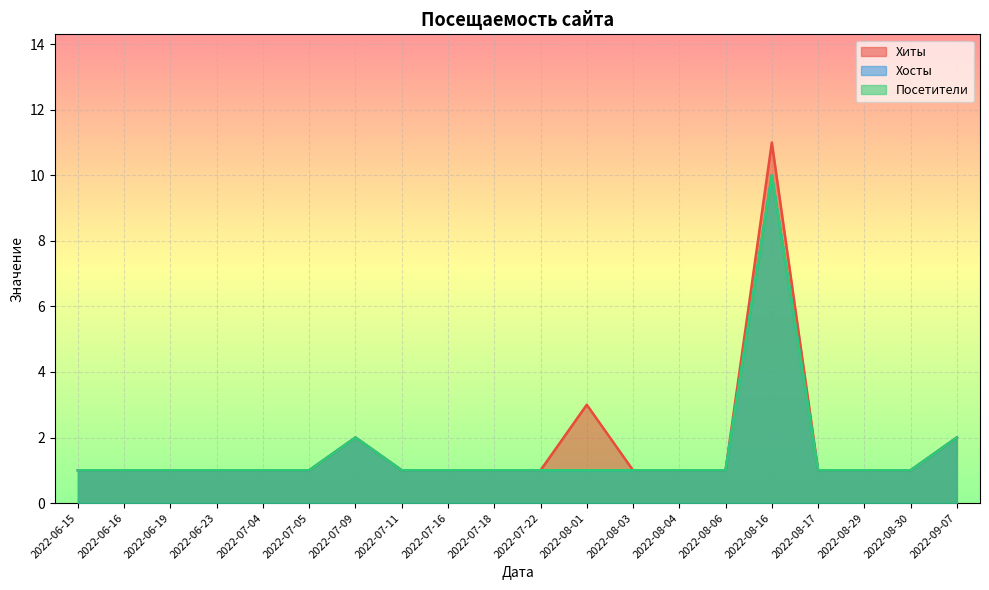

True or false: Хиты and Посетители intersect in this chart.

False